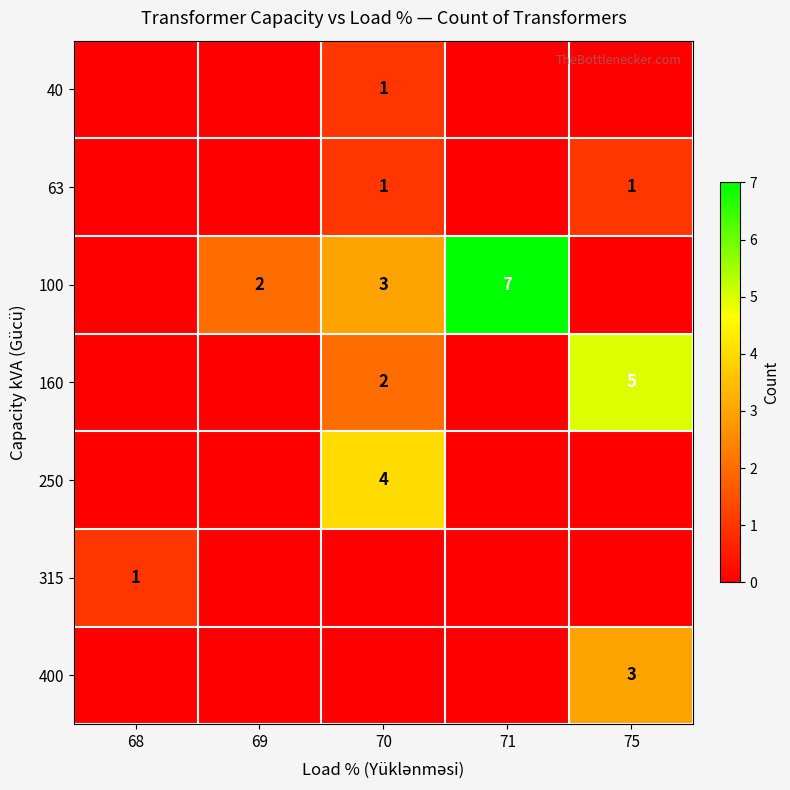

Is it true that 40 equals 1 at 70?

True